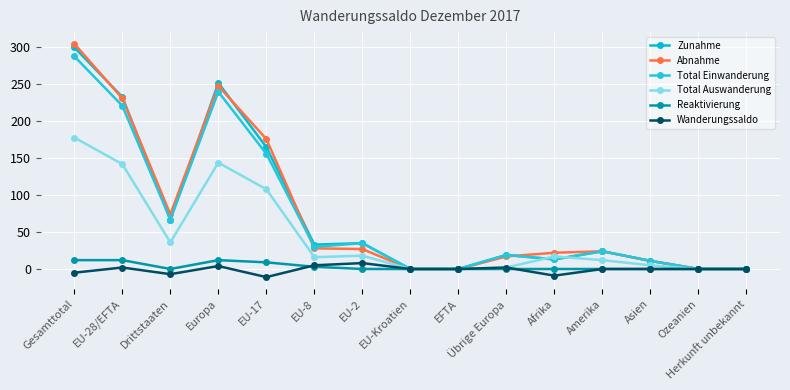

What is the difference between the maximum and second lowest values in the Total Auswanderung series?

178